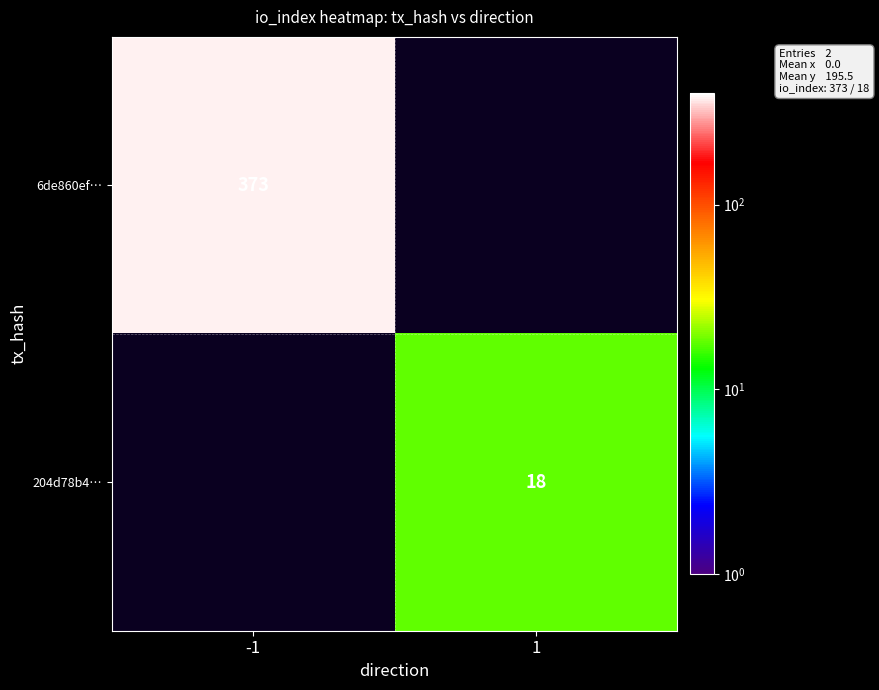

Between 1 and -1, which is larger?

-1